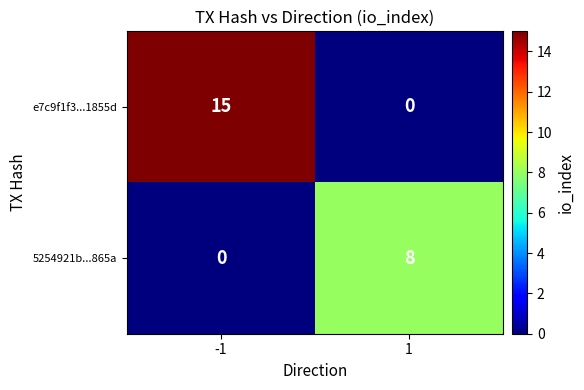

Rank the series by their maximum value, from highest to lowest.

e7c9f1f3...1855d, 5254921b...865a